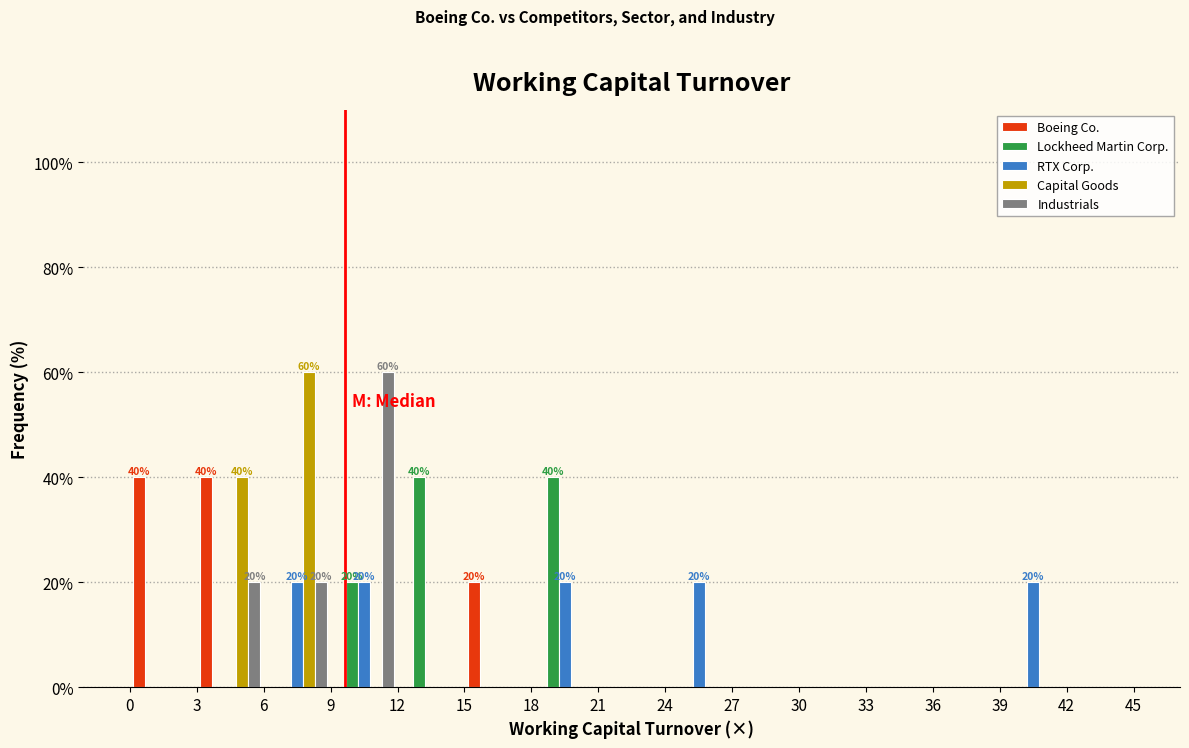

In the Industrials series, which range on the x-axis has the tallest bar?

9 to 12